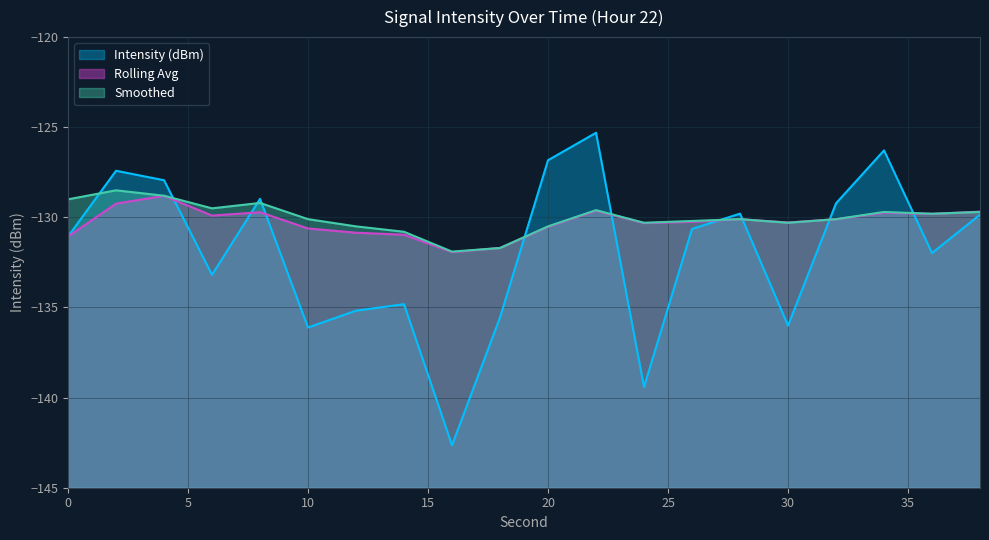

Reading left to right, list all the values displayed in this chart.

Intensity (dBm): 0=-131.1	2=-127.4	4=-127.9	6=-133.2	8=-129.0	10=-136.1	12=-135.2	14=-134.8	16=-142.6	18=-135.6	20=-126.8	22=-125.3	24=-139.4	26=-130.6	28=-129.8	30=-136.0	32=-129.2	34=-126.3	36=-132.0	38=-129.8
Rolling Avg: 0=-131.1	2=-129.2	4=-128.8	6=-129.9	8=-129.7	10=-130.6	12=-130.9	14=-131.0	16=-131.9	18=-131.7	20=-130.5	22=-129.6	24=-130.3	26=-130.2	28=-130.1	30=-130.3	32=-130.1	34=-129.7	36=-129.8	38=-129.7
Smoothed: 0=-129.0	2=-128.5	4=-128.8	6=-129.5	8=-129.2	10=-130.1	12=-130.5	14=-130.8	16=-131.9	18=-131.7	20=-130.5	22=-129.6	24=-130.3	26=-130.2	28=-130.1	30=-130.3	32=-130.1	34=-129.7	36=-129.8	38=-129.7